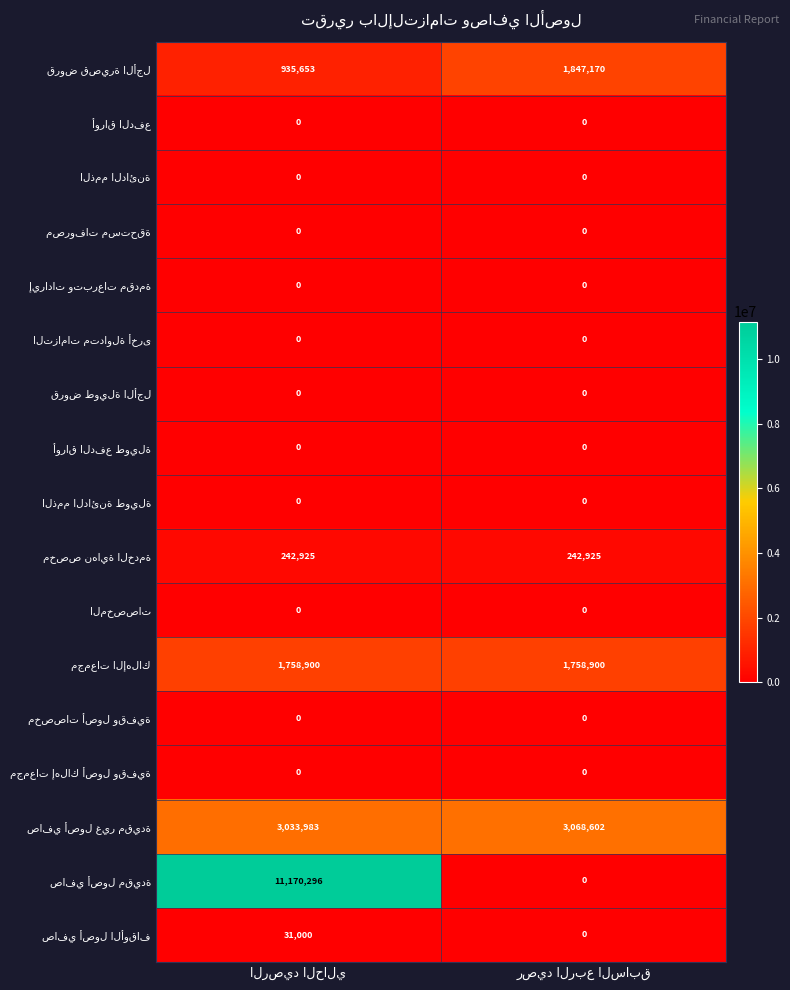

What is the maximum value shown in the chart?

11170296